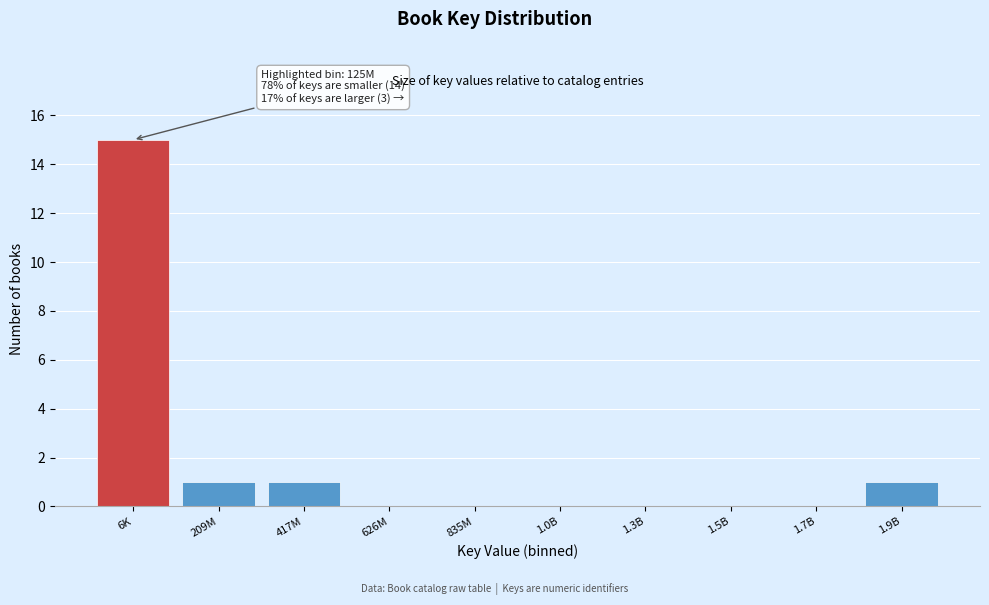

Reading left to right, transcribe all the data shown in this chart.

6K=15	209M=1	417M=1	626M=0	835M=0	1.0B=0	1.3B=0	1.5B=0	1.7B=0	1.9B=1